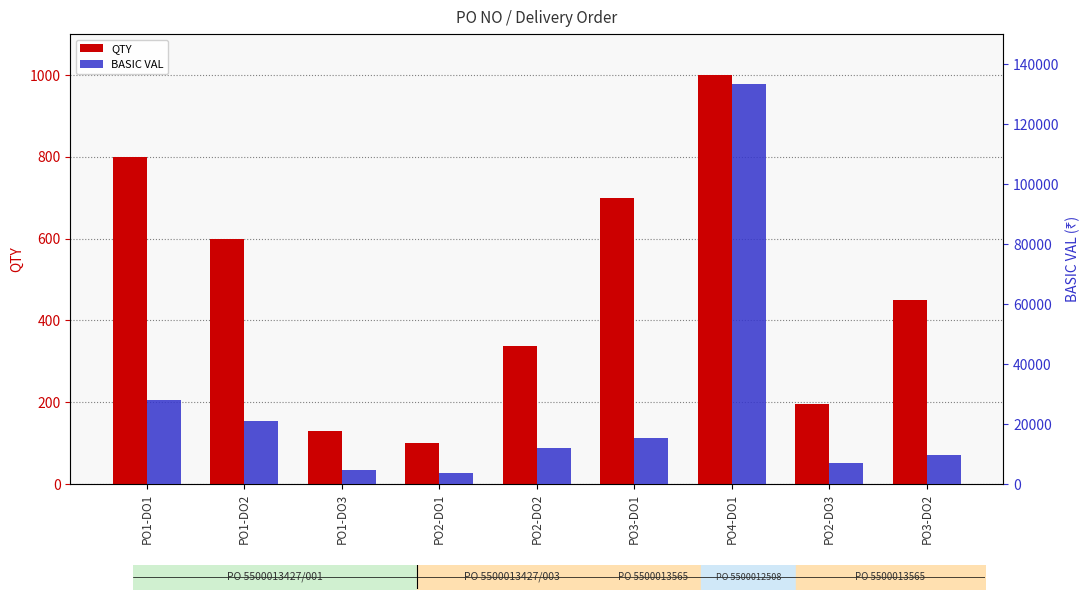

Which series has the largest range (max minus min)?

BASIC VAL